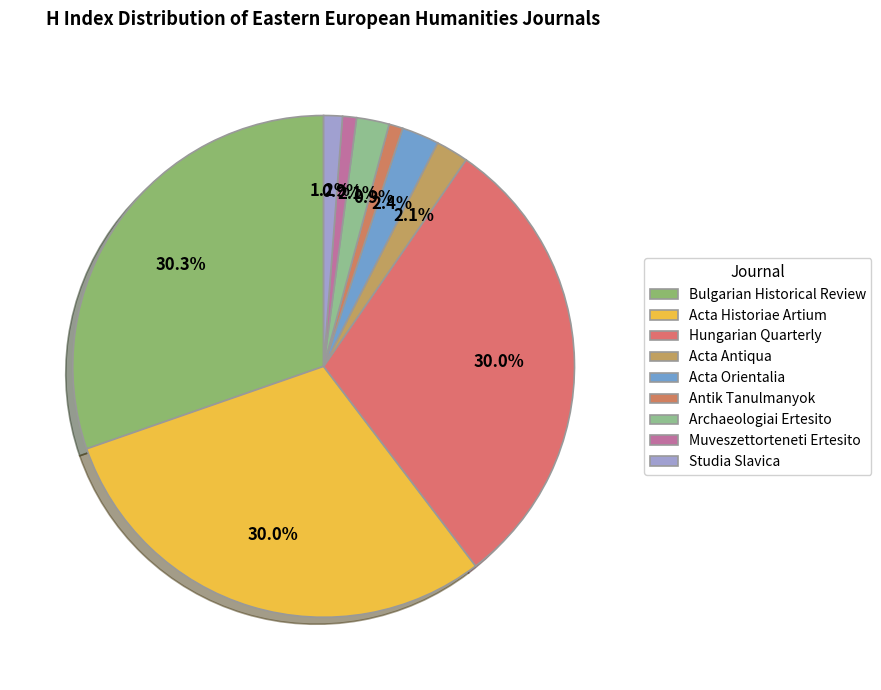

How many slices are in this pie chart?

9